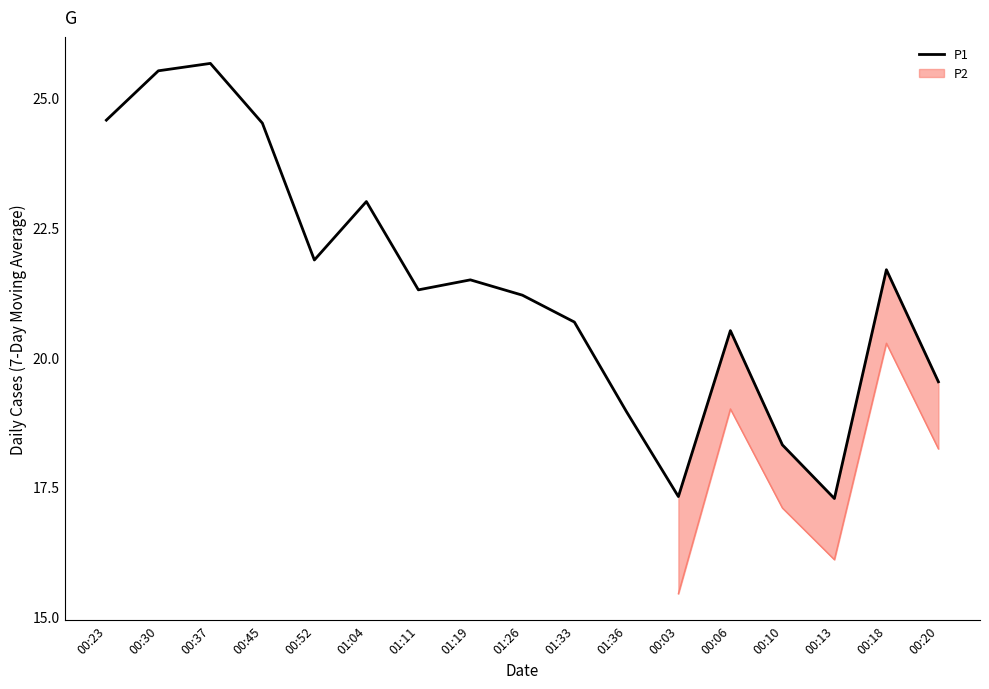

Reading right to left, extract all data points from this chart.

00:20=19.5	00:18=21.7	00:13=17.3	00:10=18.3	00:06=20.5	00:03=17.3	01:36=19.0	01:33=20.7	01:26=21.2	01:19=21.5	01:11=21.3	01:04=23.0	00:52=21.9	00:45=24.5	00:37=25.7	00:30=25.5	00:23=24.6